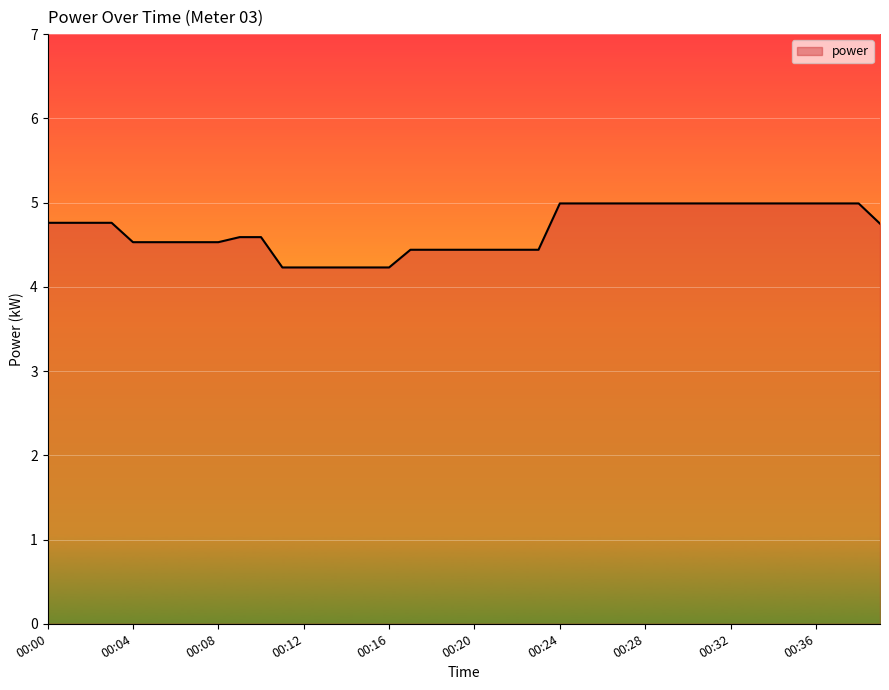

What is the smallest value displayed?

4.2